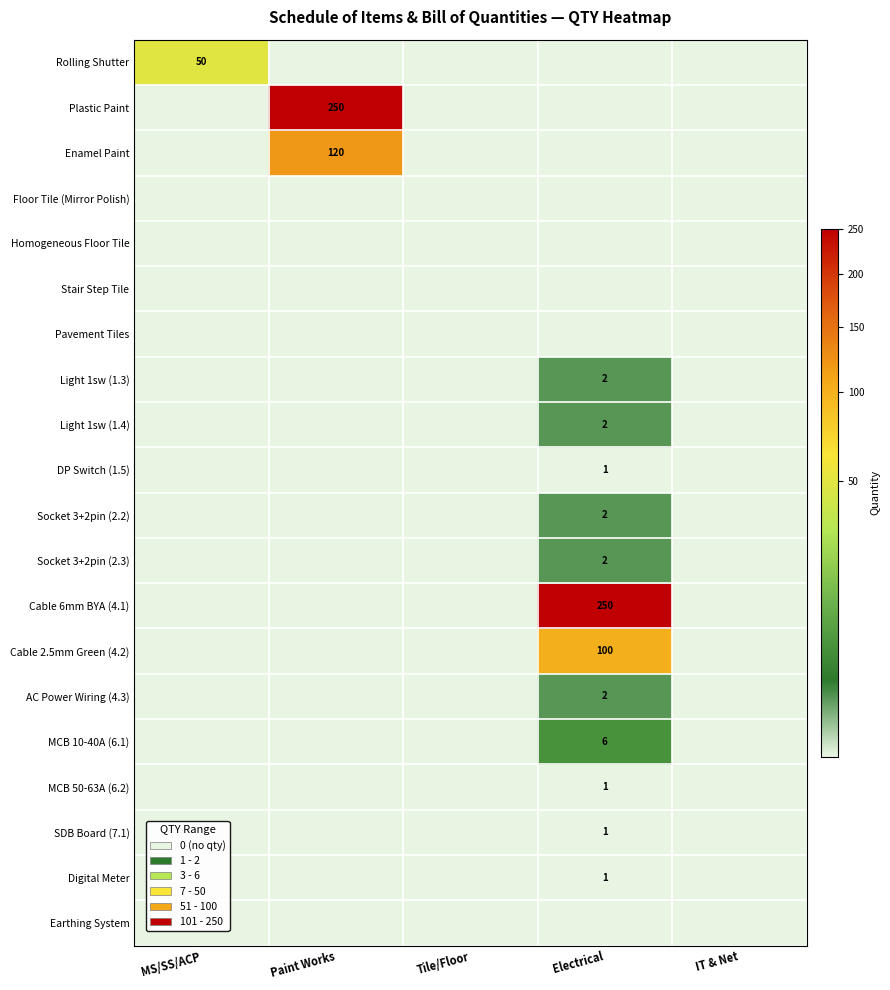

Is it true that MCB 50-63A (6.2) equals 1 at Electrical?

True